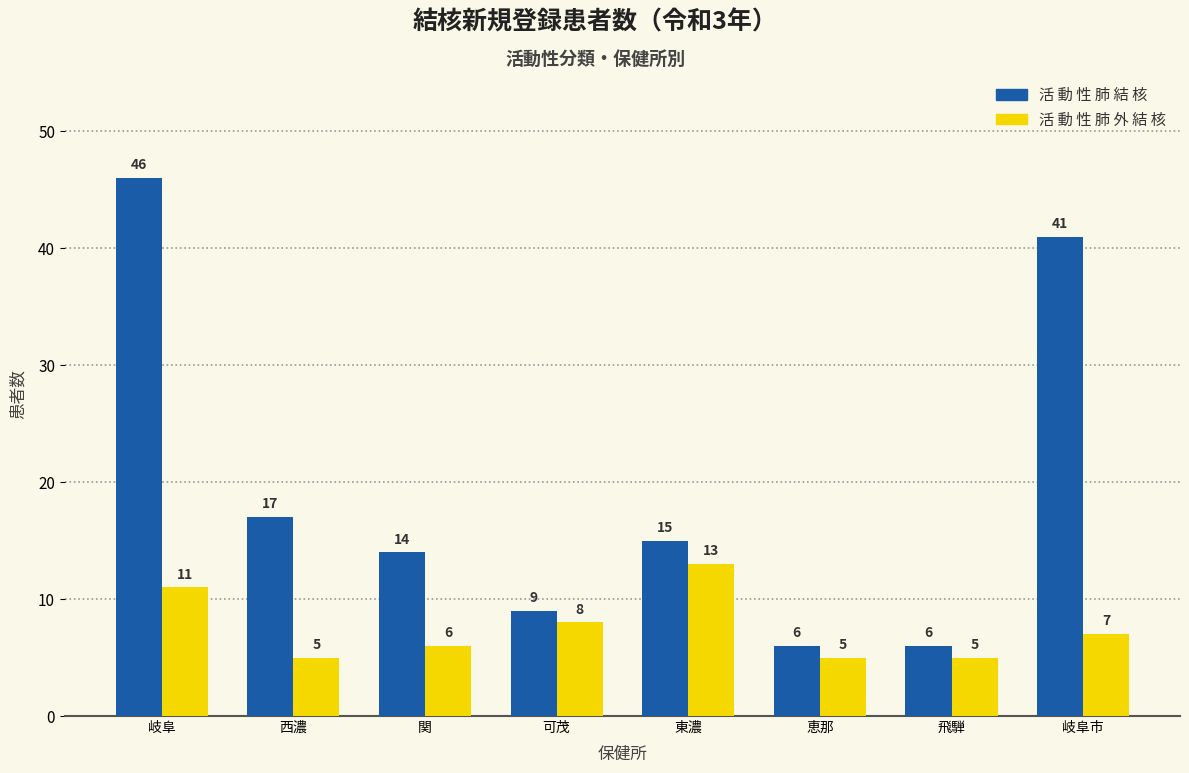

What are all the series names shown in the legend?

活 動 性 肺 結 核, 活 動 性 肺 外 結 核